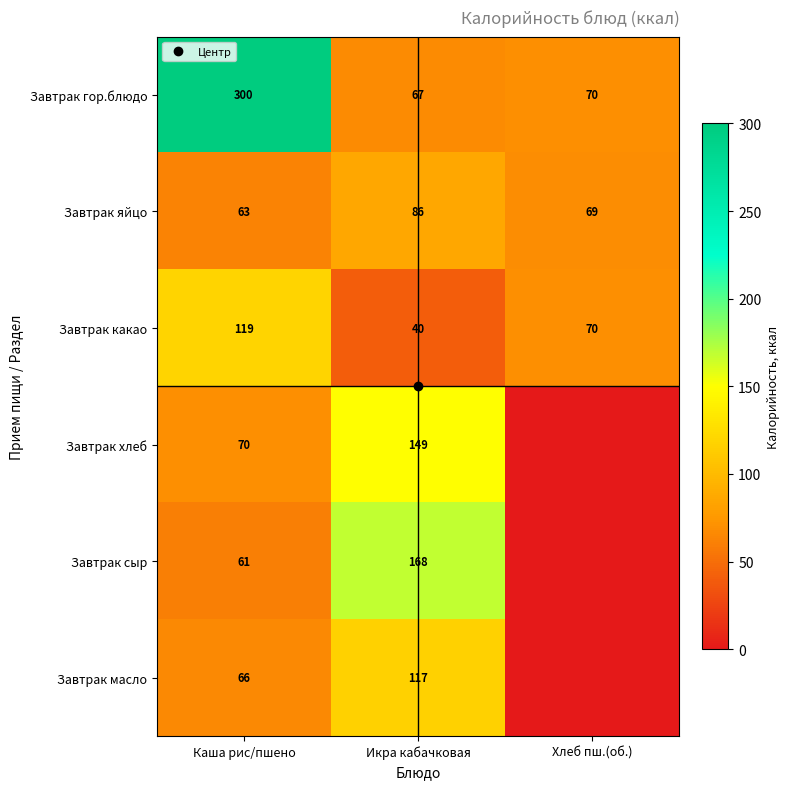

Between Хлеб пш.(об.) and Икра кабачковая, which is larger?

Хлеб пш.(об.)